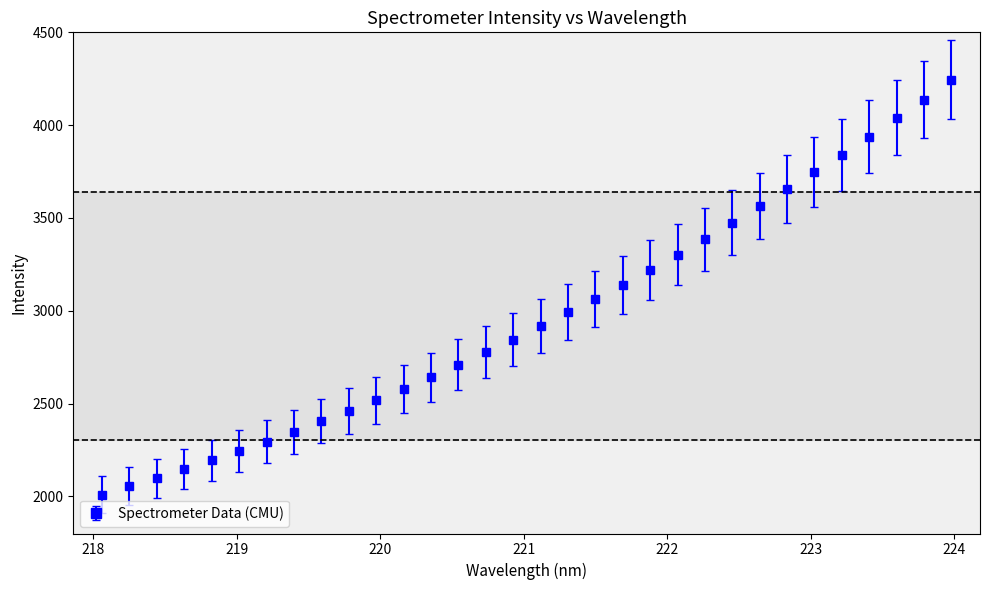

What is the difference between the maximum and minimum values?

2235.8